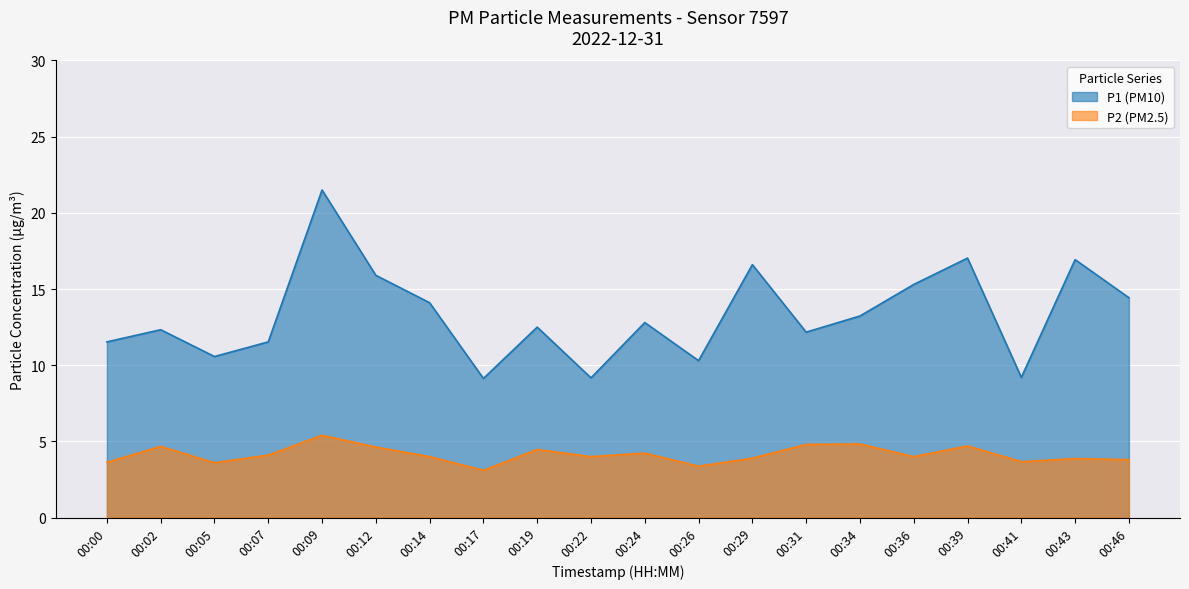

Which series has the largest range (max minus min)?

P1